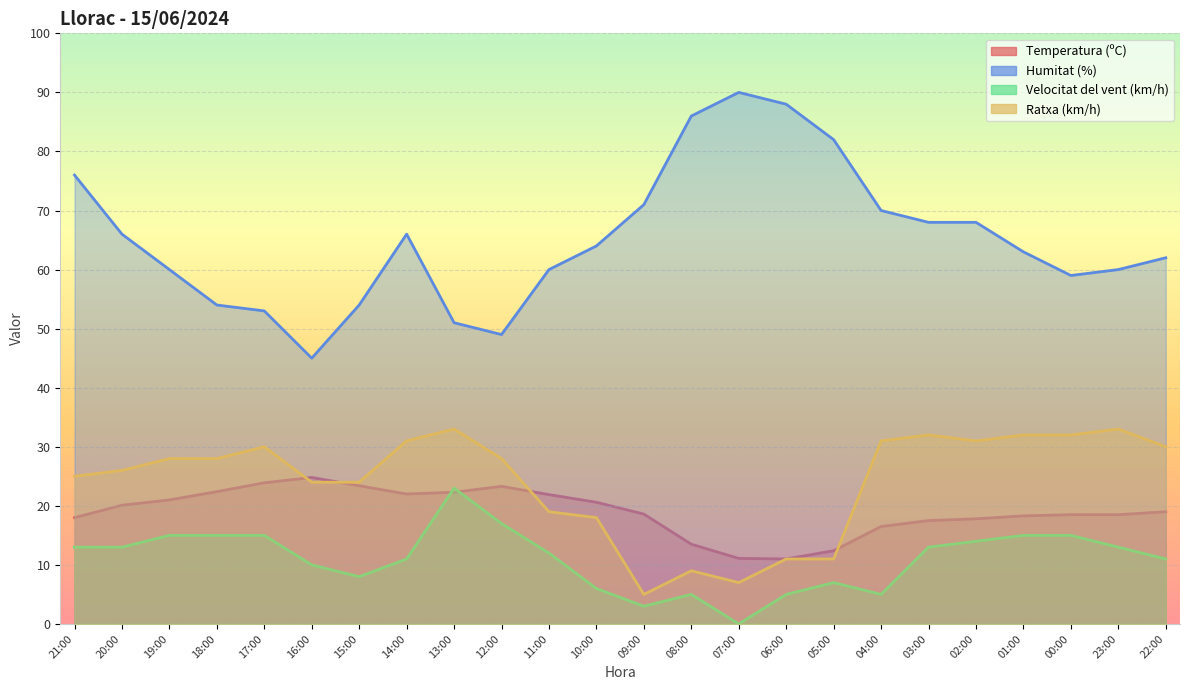

How many lines are shown in the chart?

4